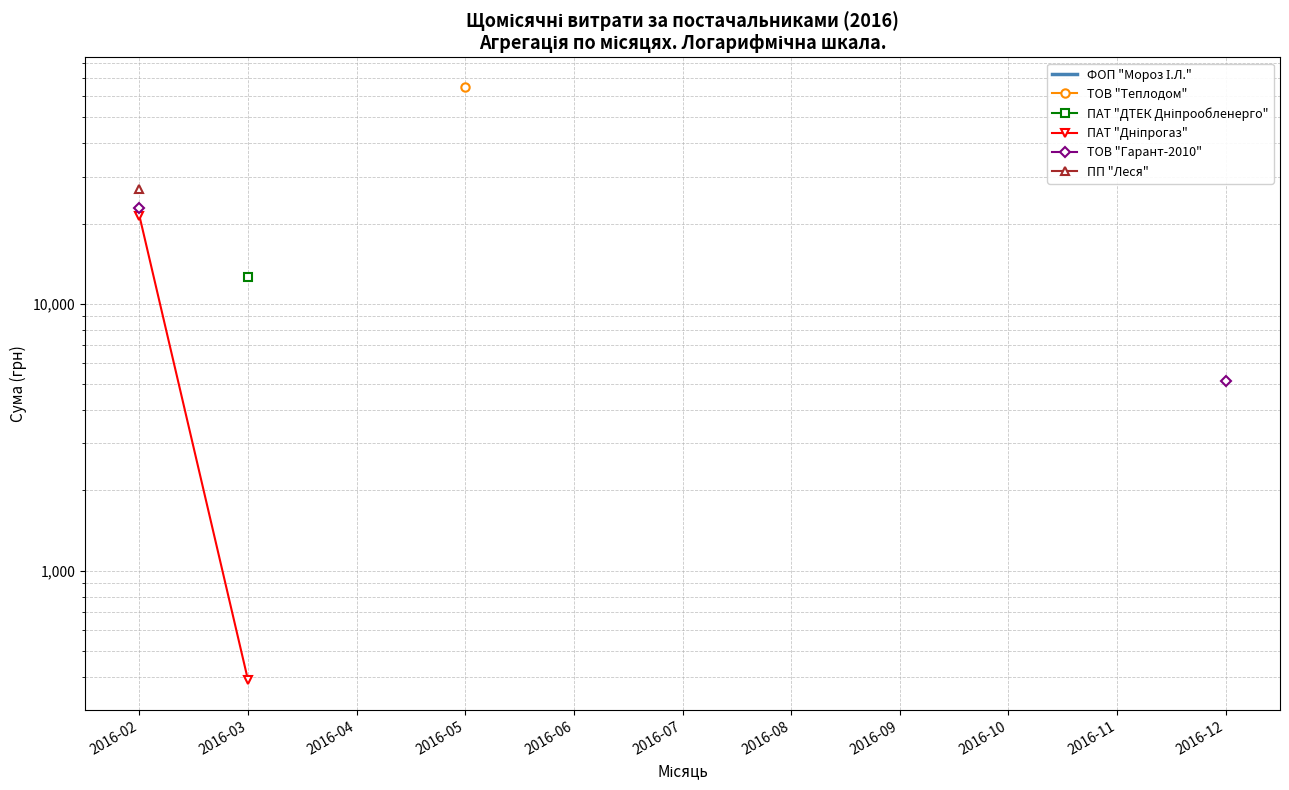

How many lines are shown in the chart?

6